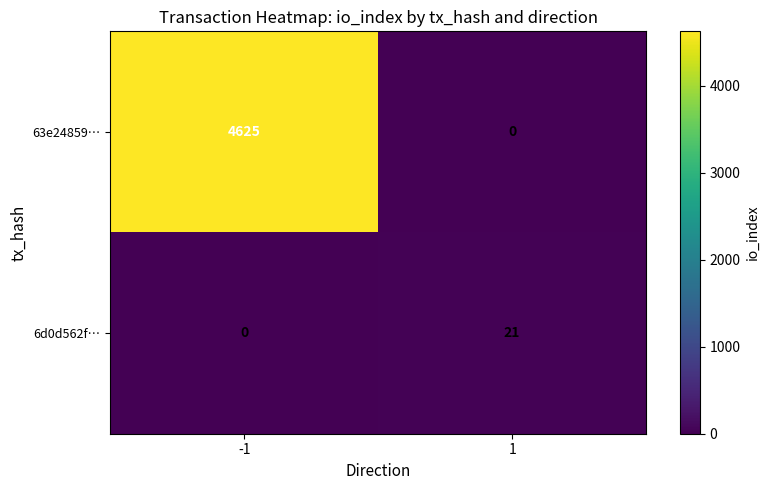

Rank the series by their average value, from lowest to highest.

6d0d562f…, 63e24859…